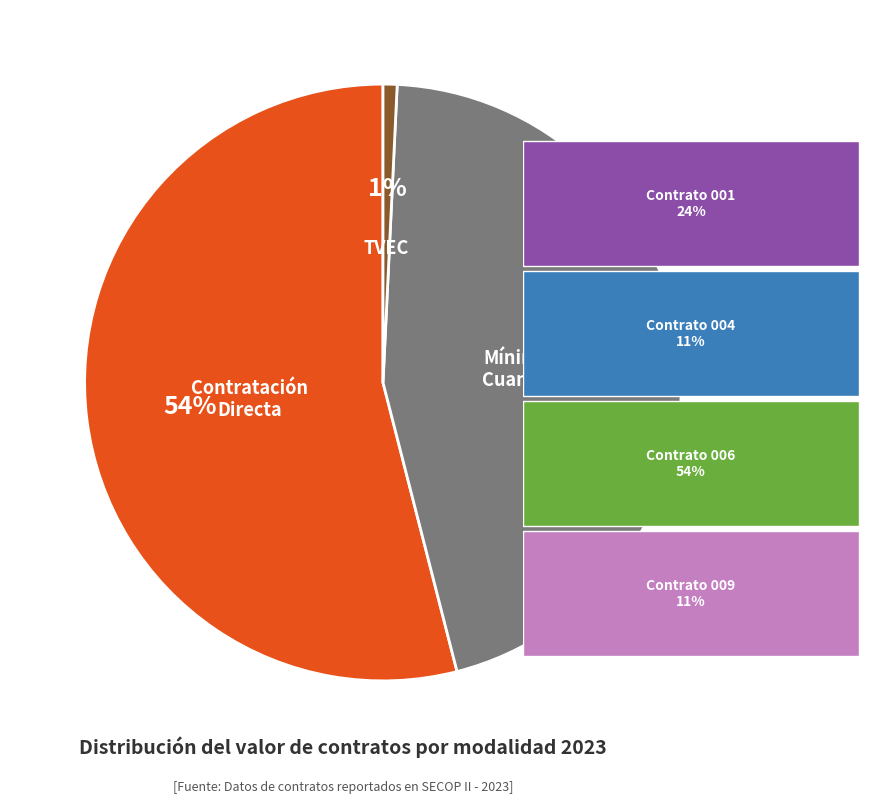

What is the ratio of the value at Mínima Cuantía to the value at Contratación Directa?

0.8